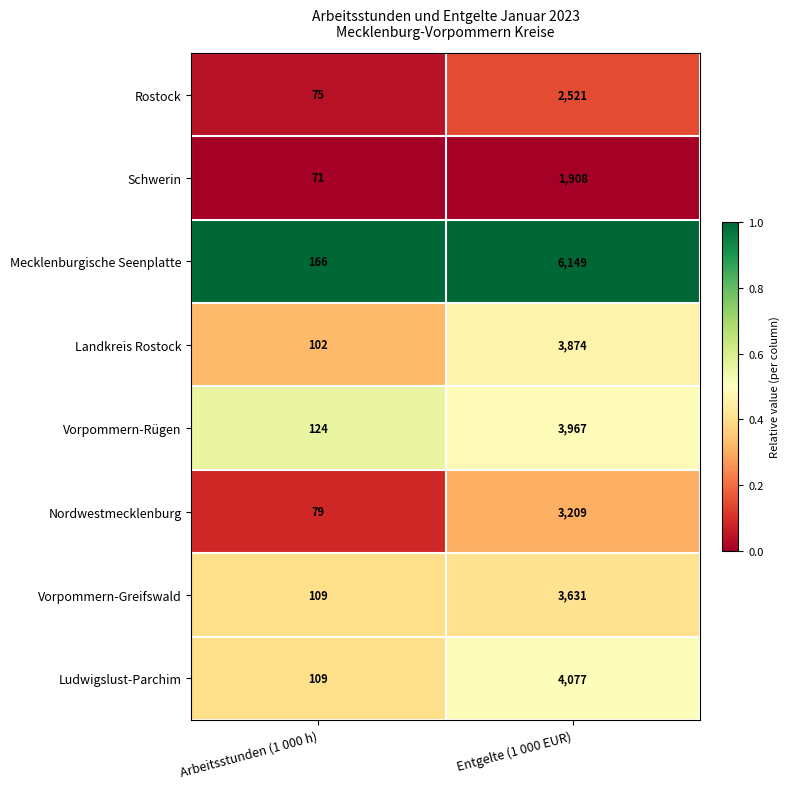

Reading right to left, what are all the values shown in this chart?

Rostock: 2521	75
Schwerin: 1908	71
Mecklenburgische Seenplatte: 6149	166
Landkreis Rostock: 3874	102
Vorpommern-Rügen: 3967	124
Nordwestmecklenburg: 3209	79
Vorpommern-Greifswald: 3631	109
Ludwigslust-Parchim: 4077	109